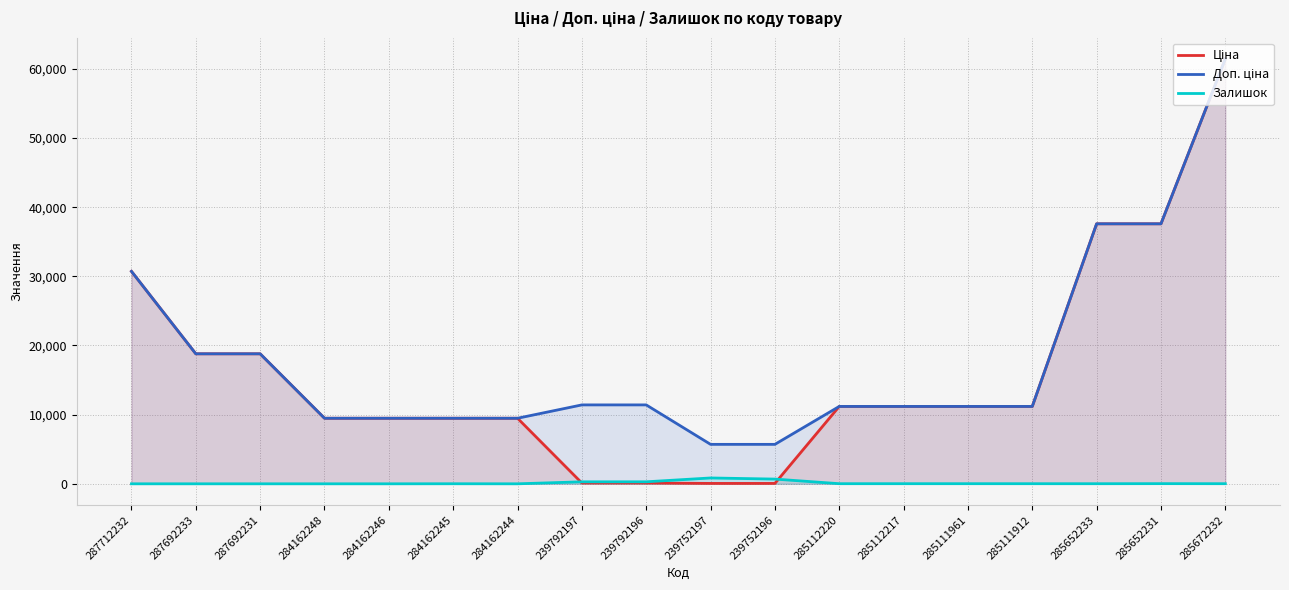

Rank the series by their maximum value, from lowest to highest.

Залишок, Ціна, Доп. ціна